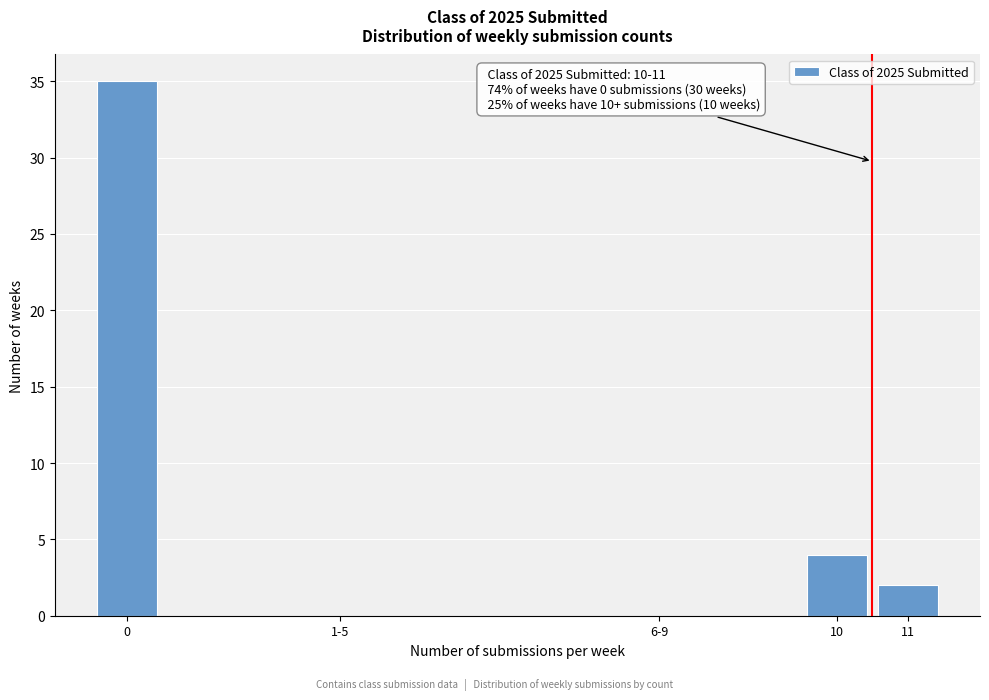

Reading right to left, what are all the values shown in this chart?

11=2	10=4	6-9=0	1-5=0	0=35